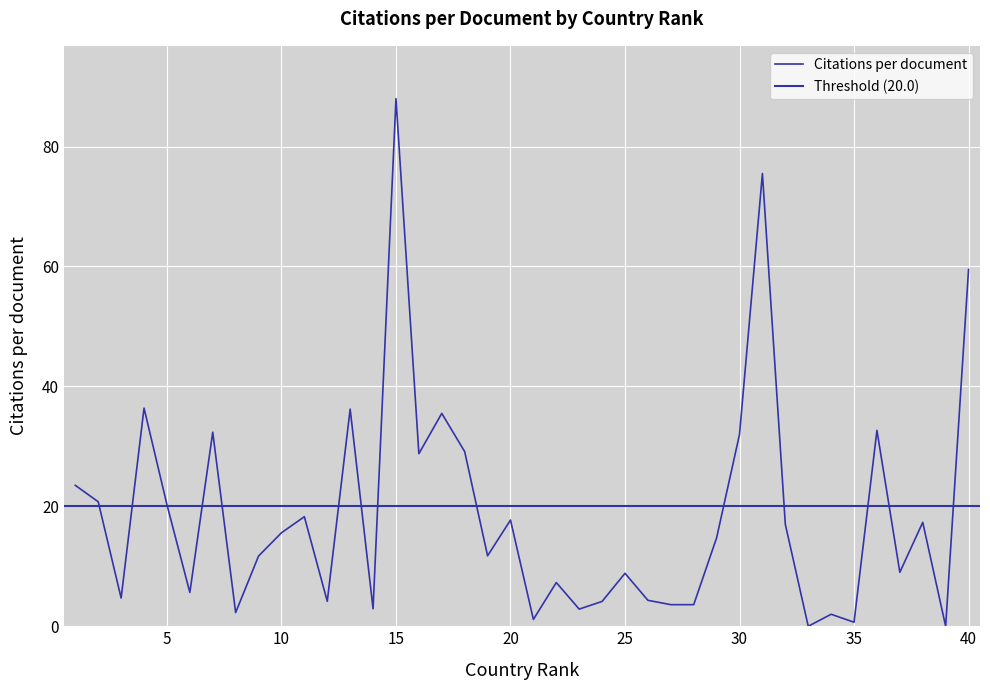

True or false: the data shows 27.0 at 39.

False